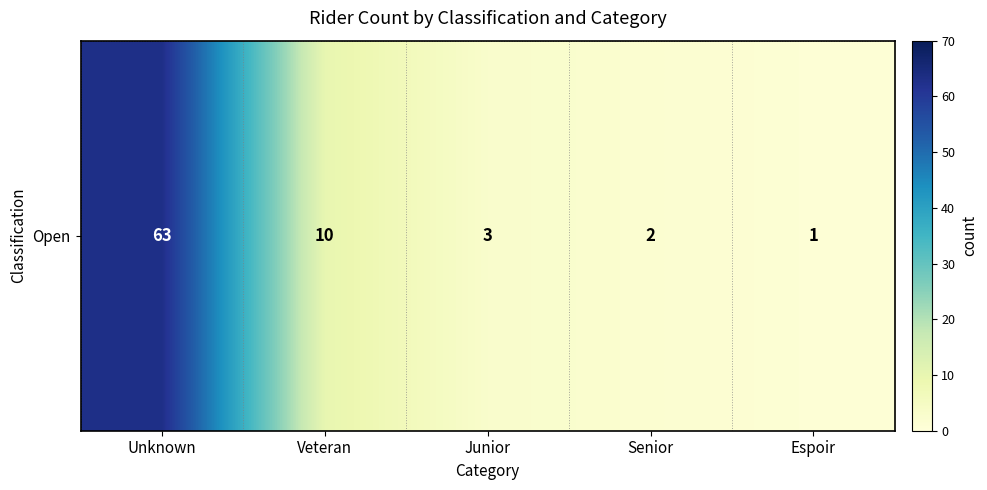

True or false: the data shows 23 at Unknown.

False